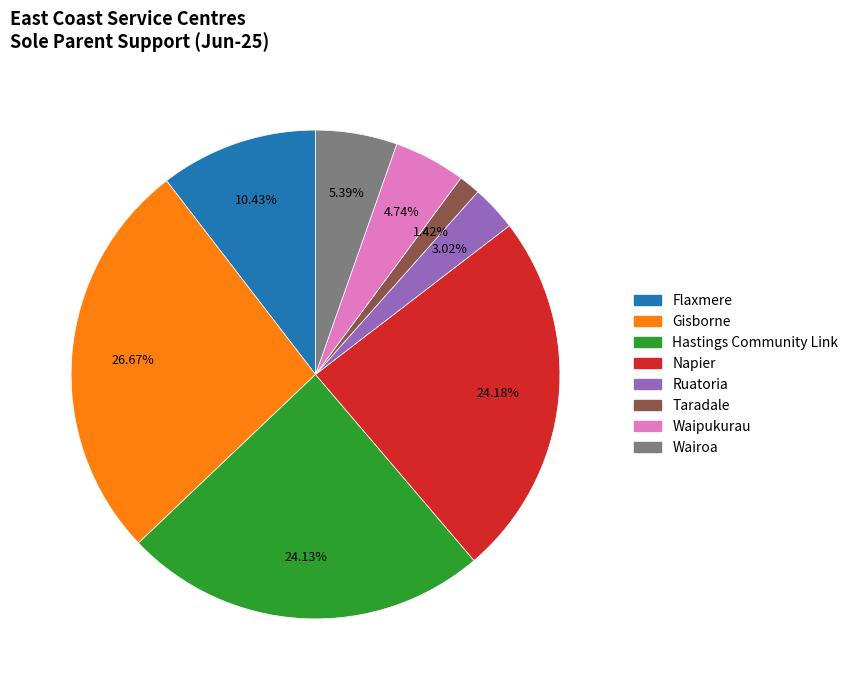

Which has a higher value, Napier or Waipukurau?

Napier